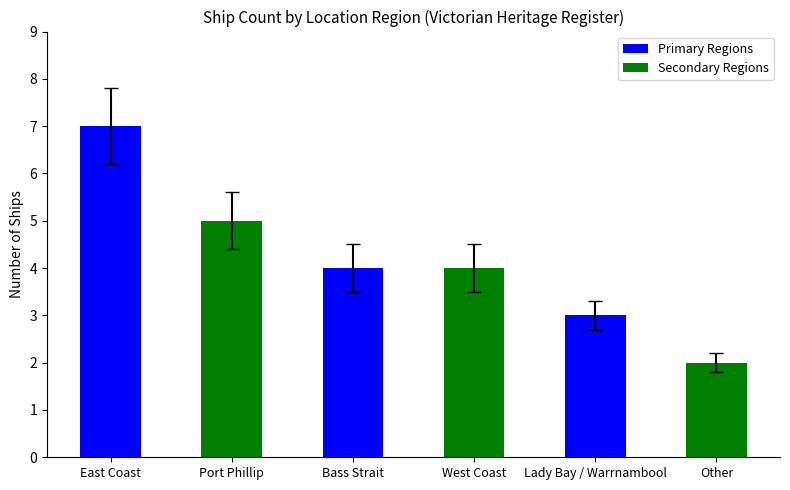

What is the label of the 5th bar from the left?

Lady Bay / Warrnambool